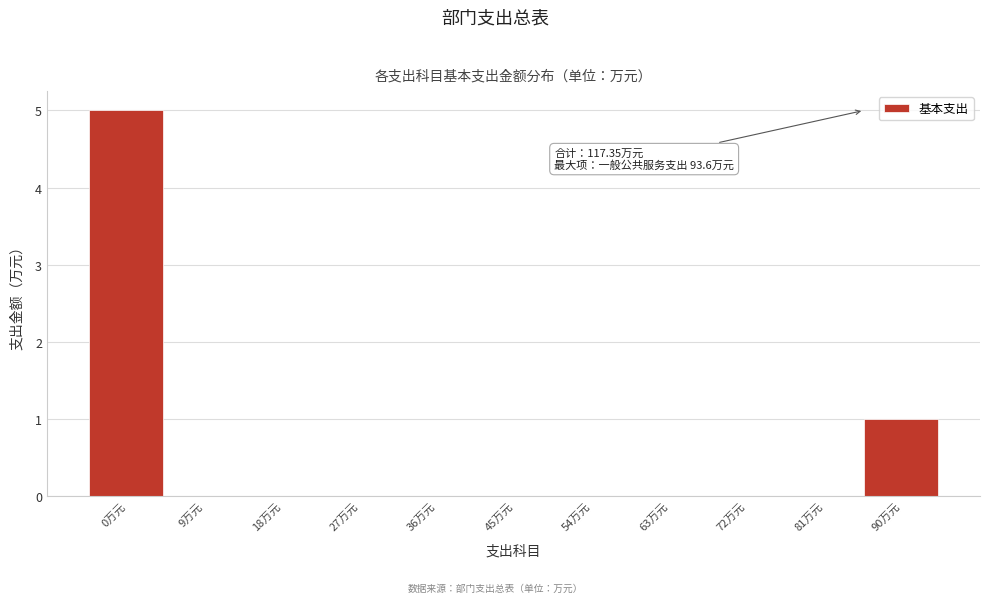

Reading left to right, transcribe all the data shown in this chart.

0万元=5	9万元=0	18万元=0	27万元=0	36万元=0	45万元=0	54万元=0	63万元=0	72万元=0	81万元=0	90万元=1